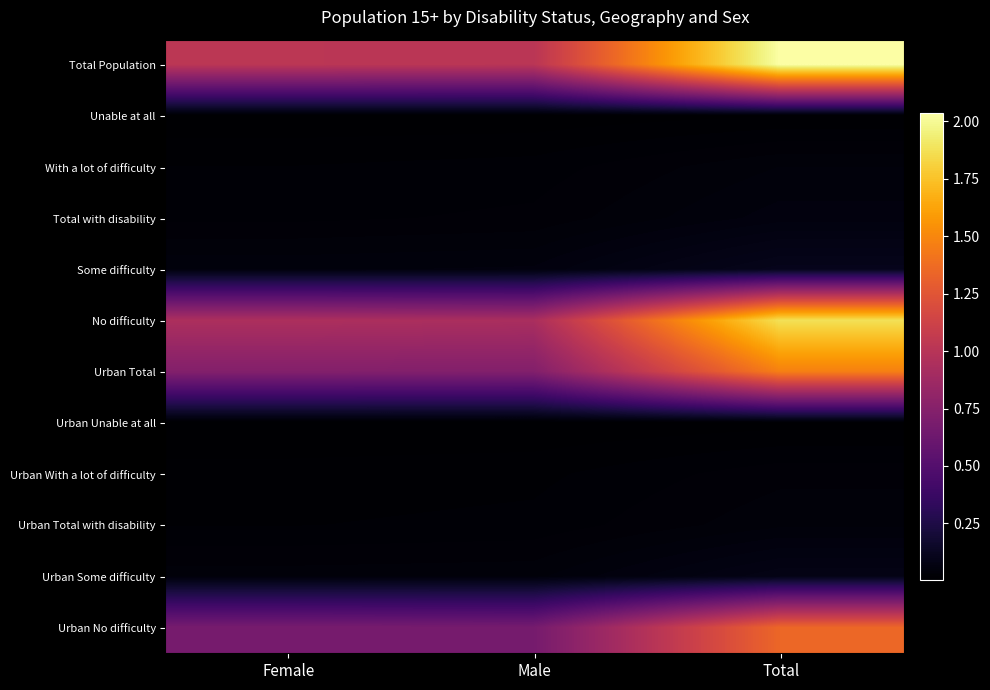

At which category is the sum across all series the highest?

Total